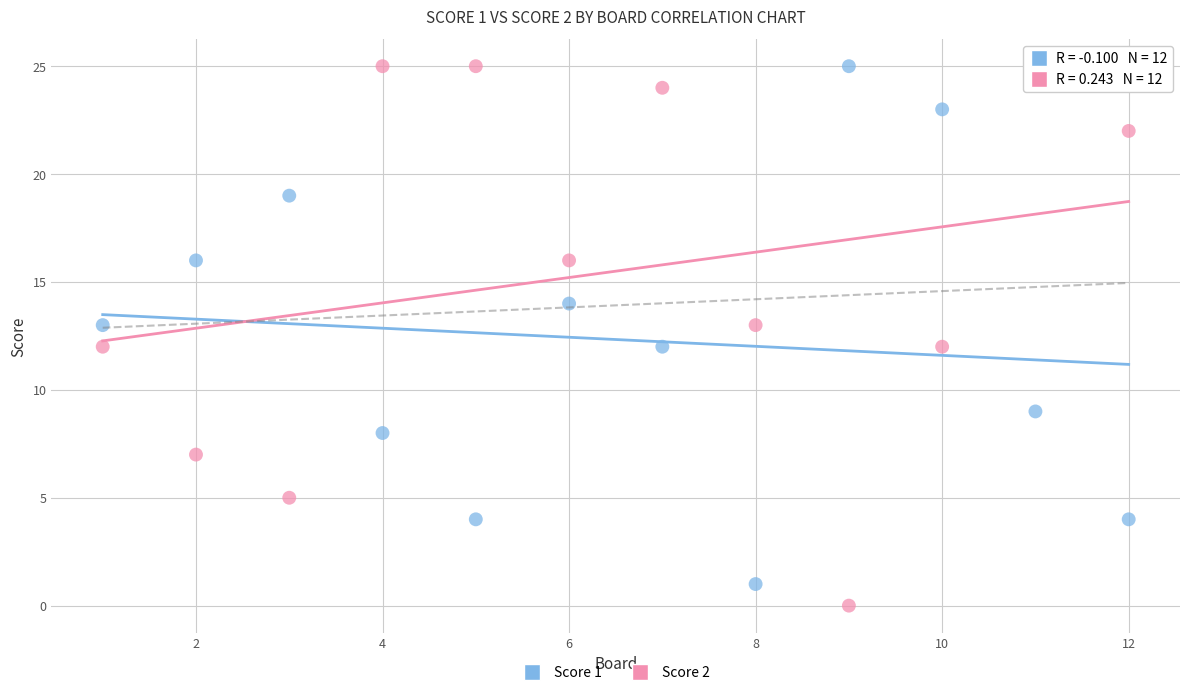

What is the X range (max minus min) for the scatter plot?

11